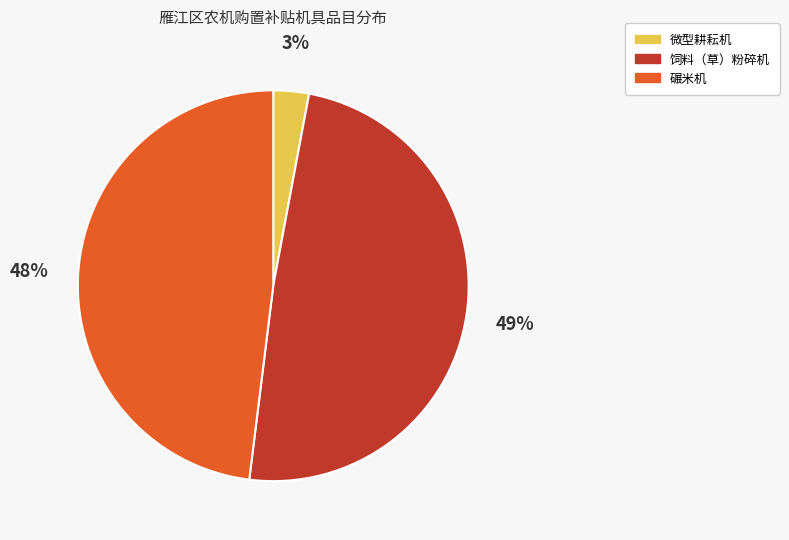

How many slices are in this pie chart?

3